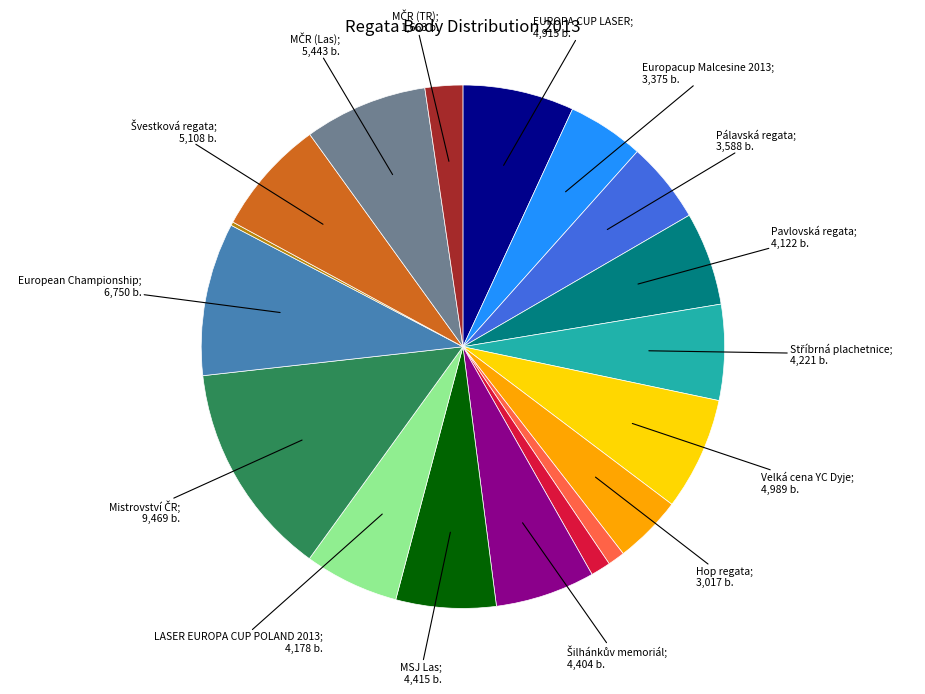

Does any single category account for the majority?

No